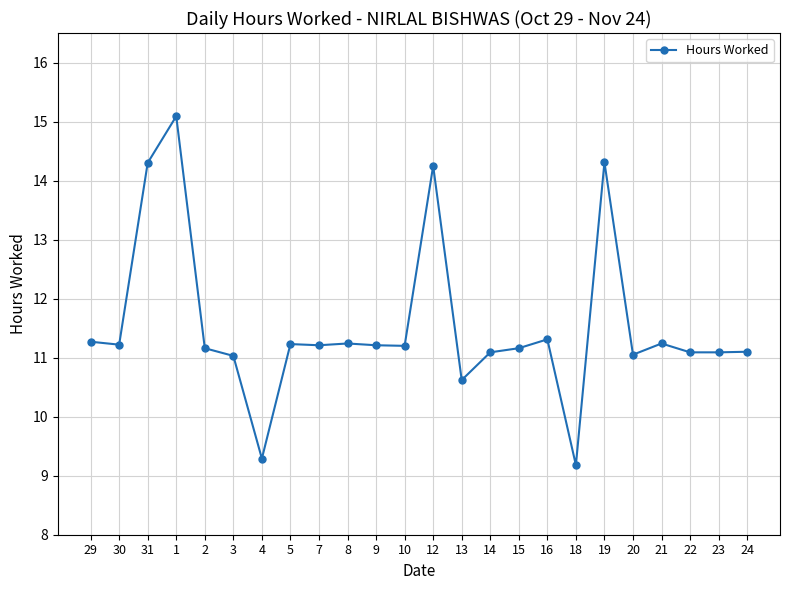

What is the difference between the second highest and minimum values?

5.1